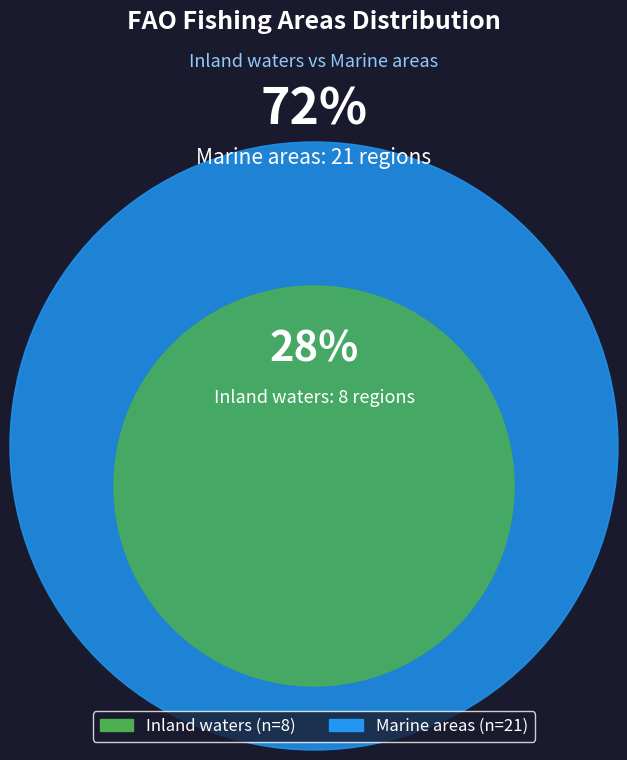

To the nearest percent, what portion does Marine areas represent?

72%